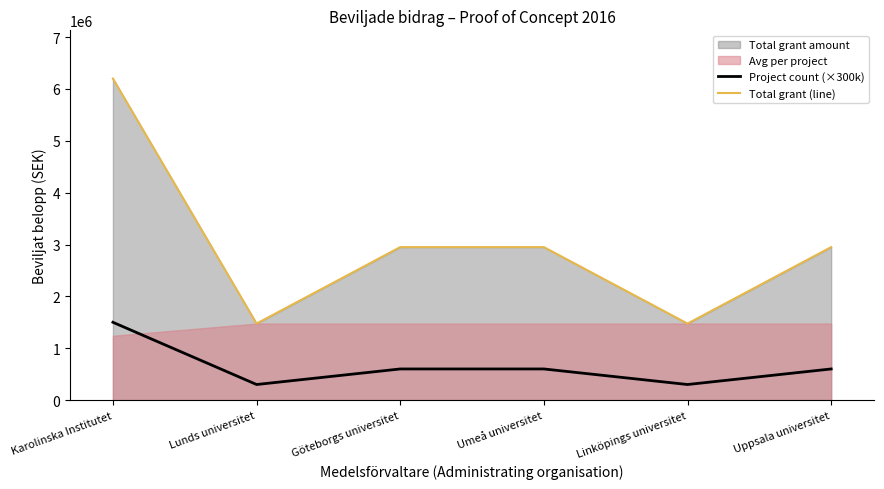

Is it true that Total grant (line) equals 2950000 at Umeå universitet?

True